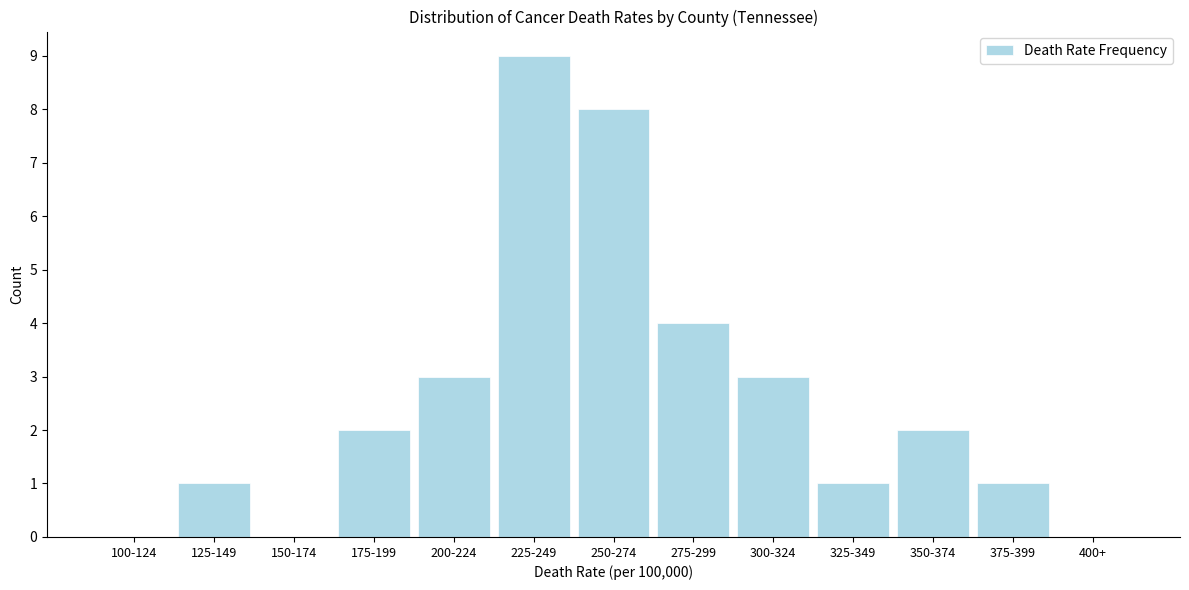

Reading left to right, transcribe all the data shown in this chart.

100-124=0	125-149=1	150-174=0	175-199=2	200-224=3	225-249=9	250-274=8	275-299=4	300-324=3	325-349=1	350-374=2	375-399=1	400+=0